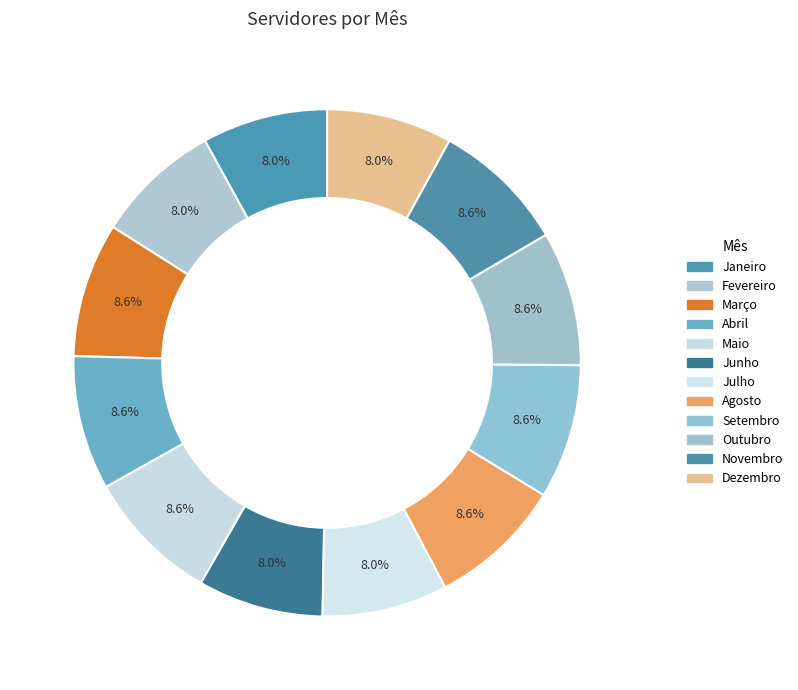

To the nearest percent, what is the average slice percentage?

8%